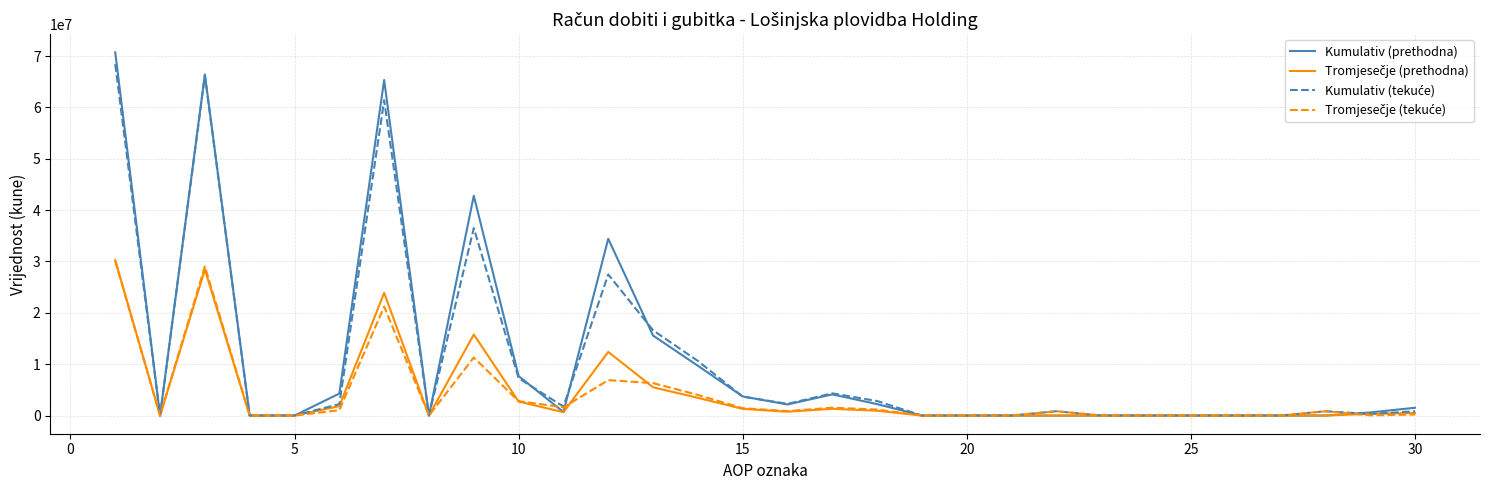

Which series has the largest range (max minus min)?

Kumulativ (prethodna)